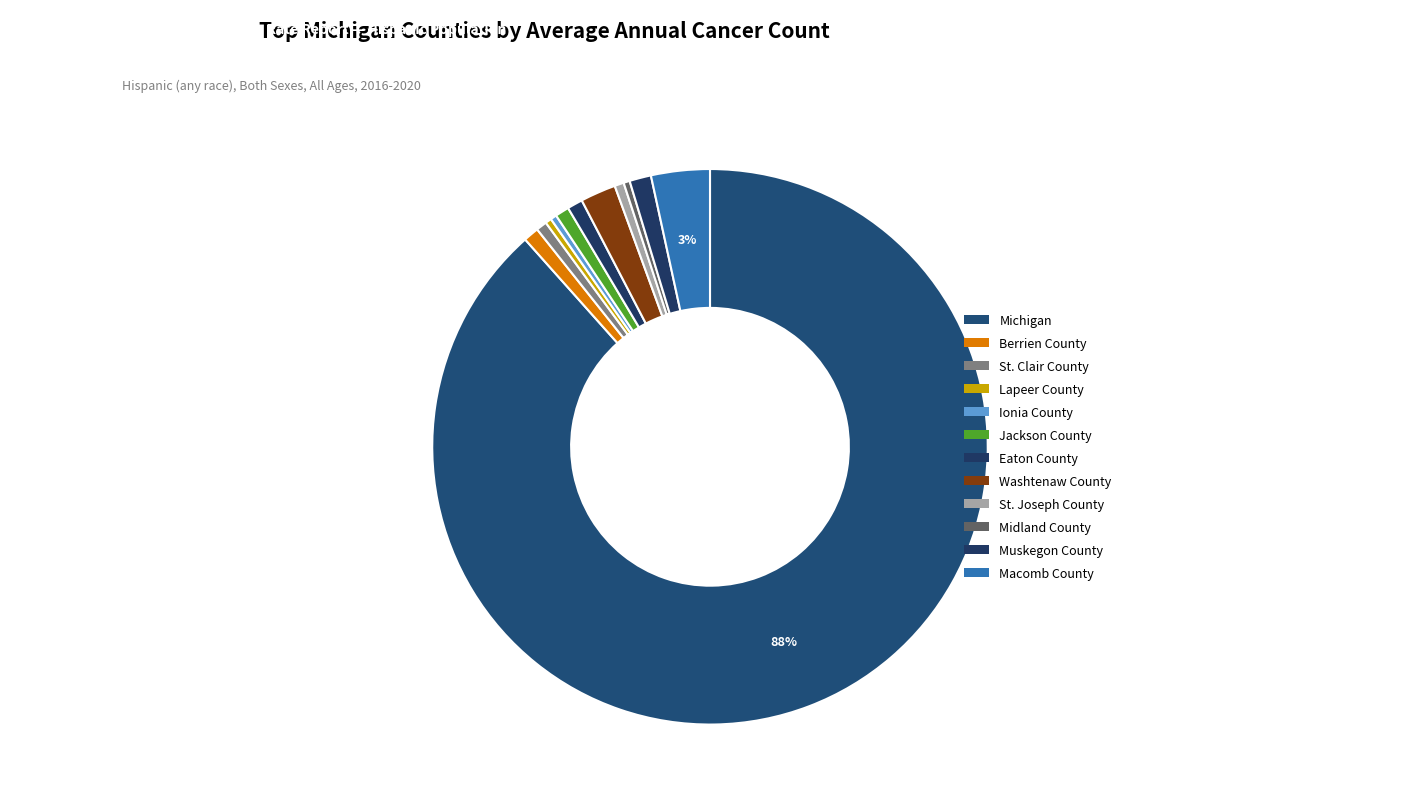

What is the ratio of the value at Michigan to the value at St. Joseph County?

164.0